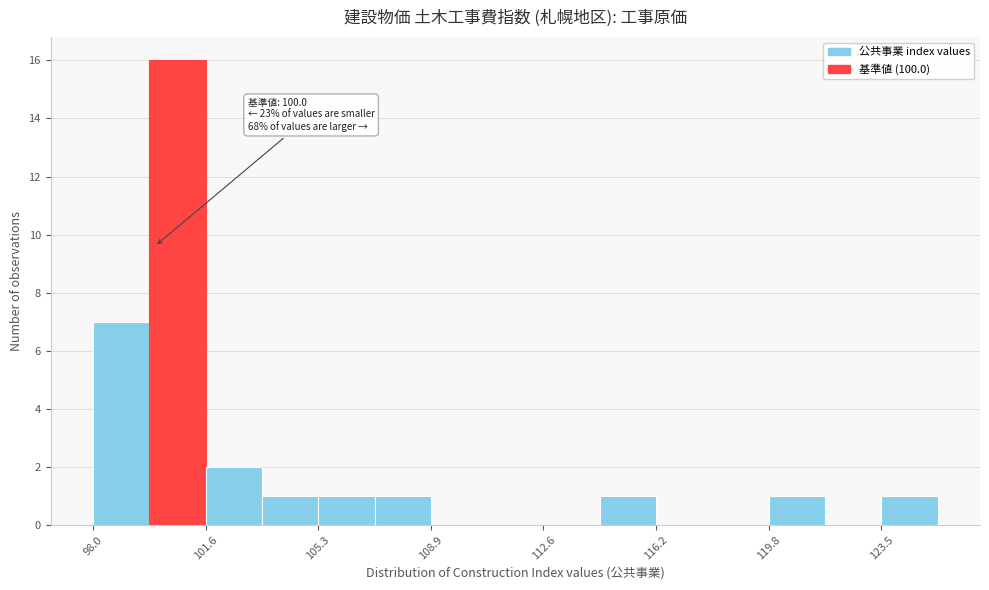

Read against the x-axis, roughly where is the centre of the tallest bar?

100.5